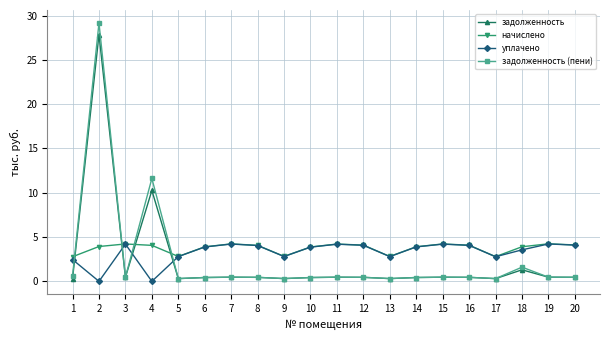

Which series has the largest total across all categories?

начислено